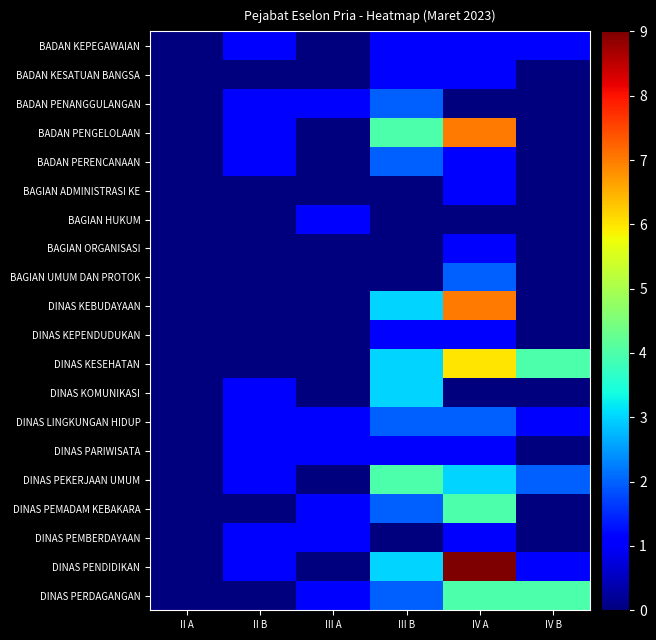

What is the total value across all series at II B?

10